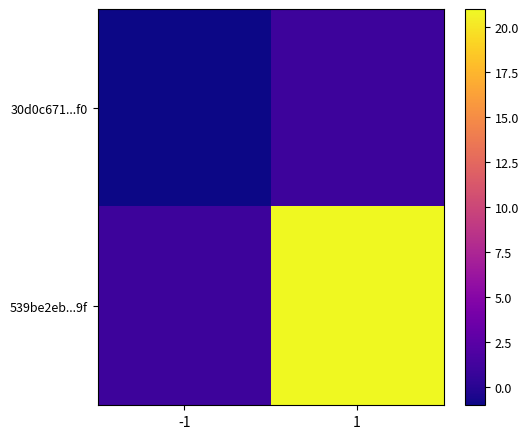

What is the difference between the highest and lowest values at -1?

2